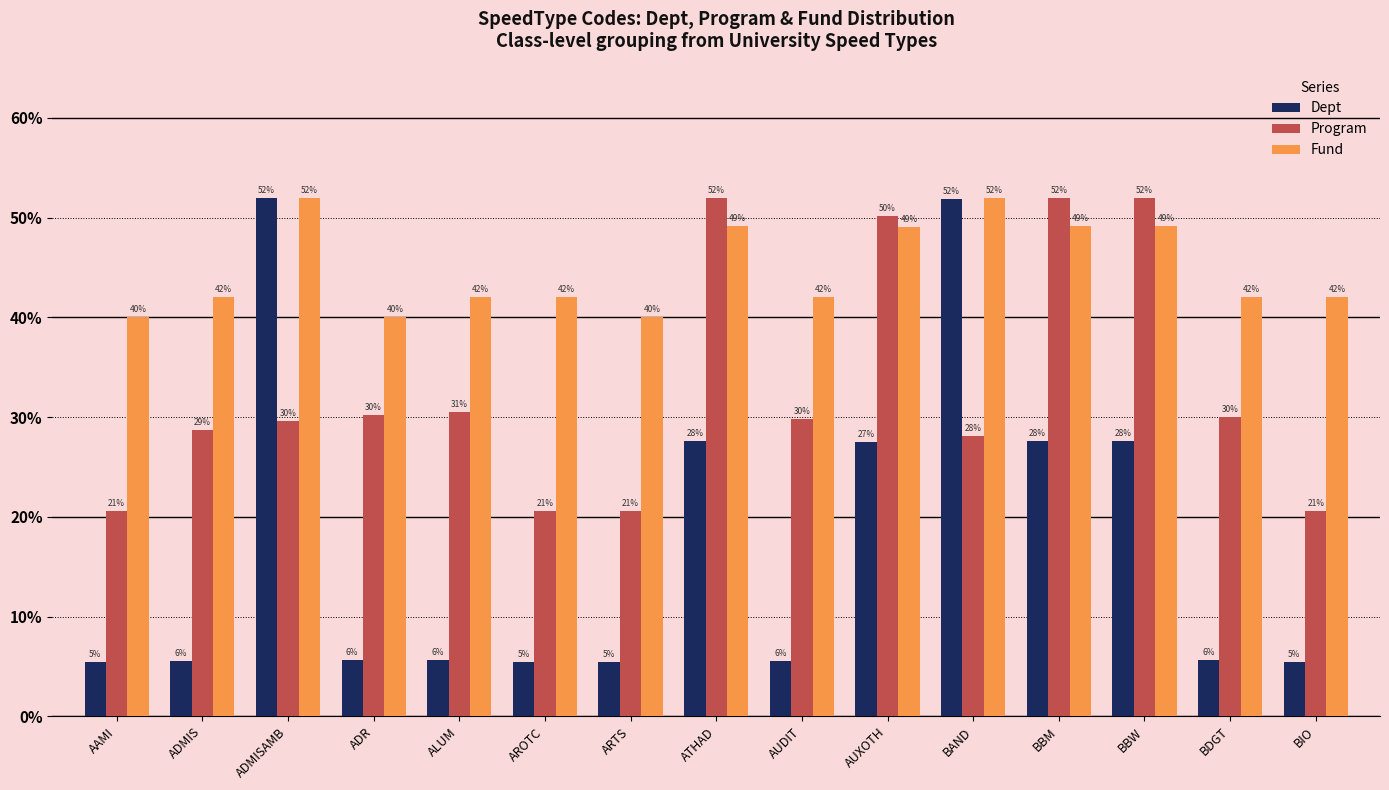

At ARTS, list the series in order from smallest to largest.

Dept, Program, Fund